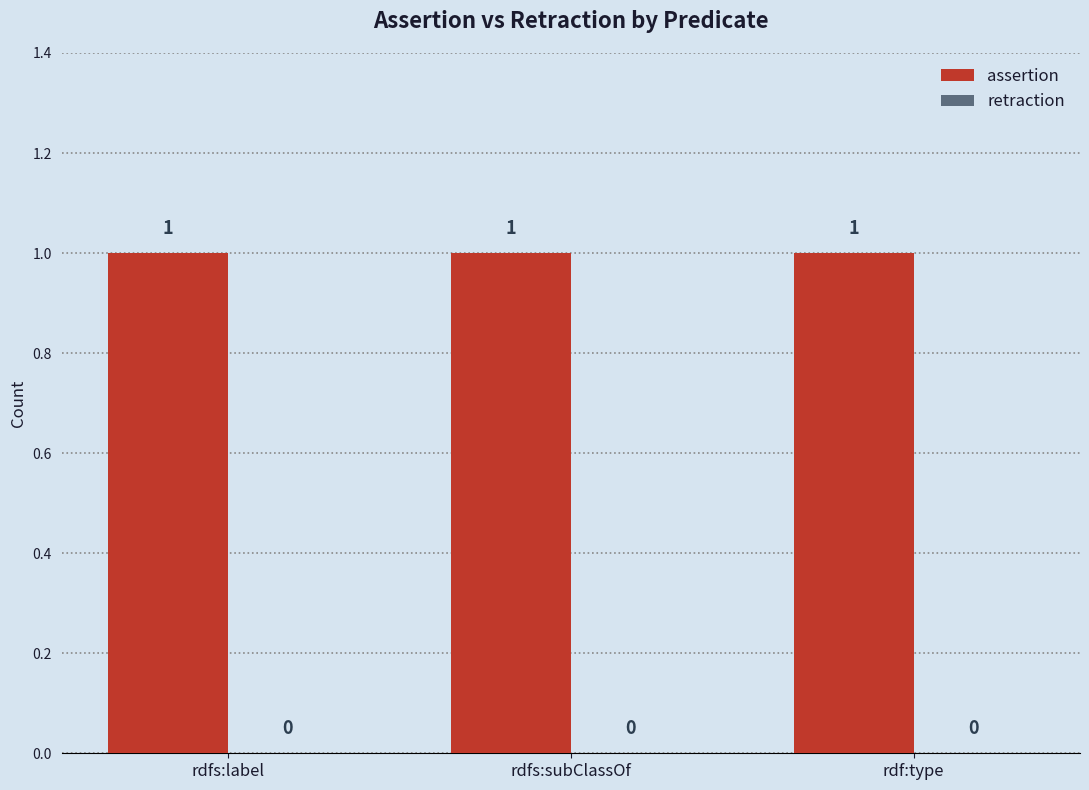

The assertion series shows 1 at rdfs:subClassOf. True or false?

False